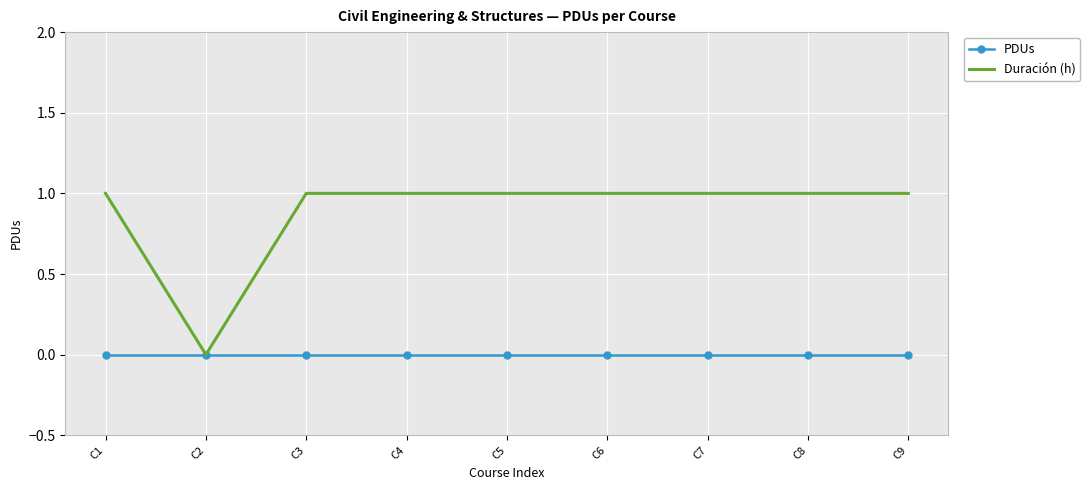

List the series in order of their overall mean, lowest first.

PDUs, Duración (h)